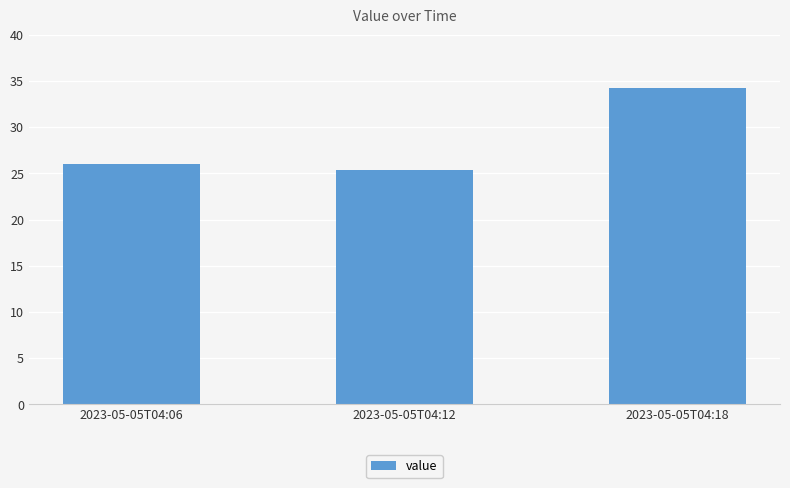

What is the approximate value at 2023-05-05T04:12?

25.3